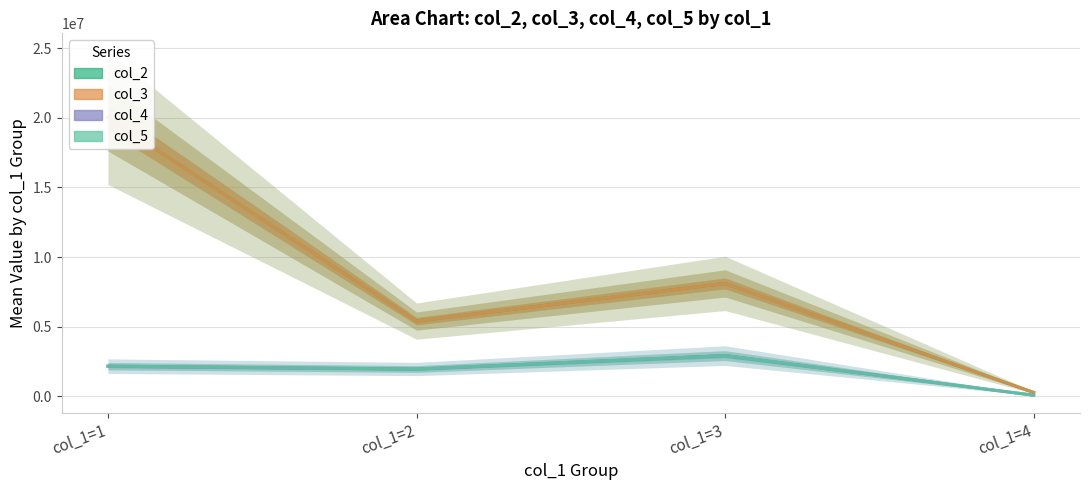

At which label does col_4 first exceed 2173212?

col_1=1